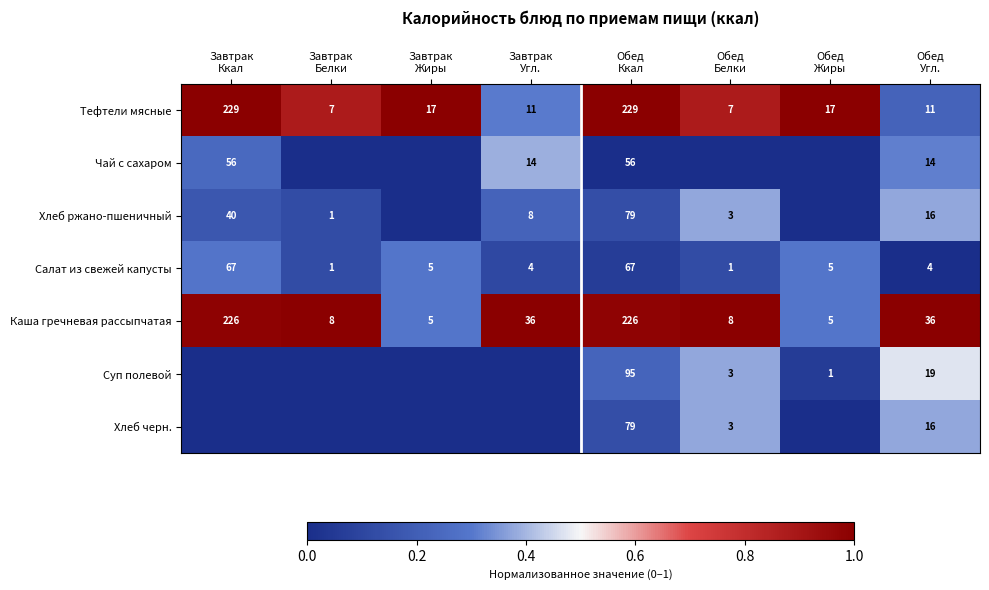

What is the difference between the maximum and minimum values in the Тефтели мясные series?

222